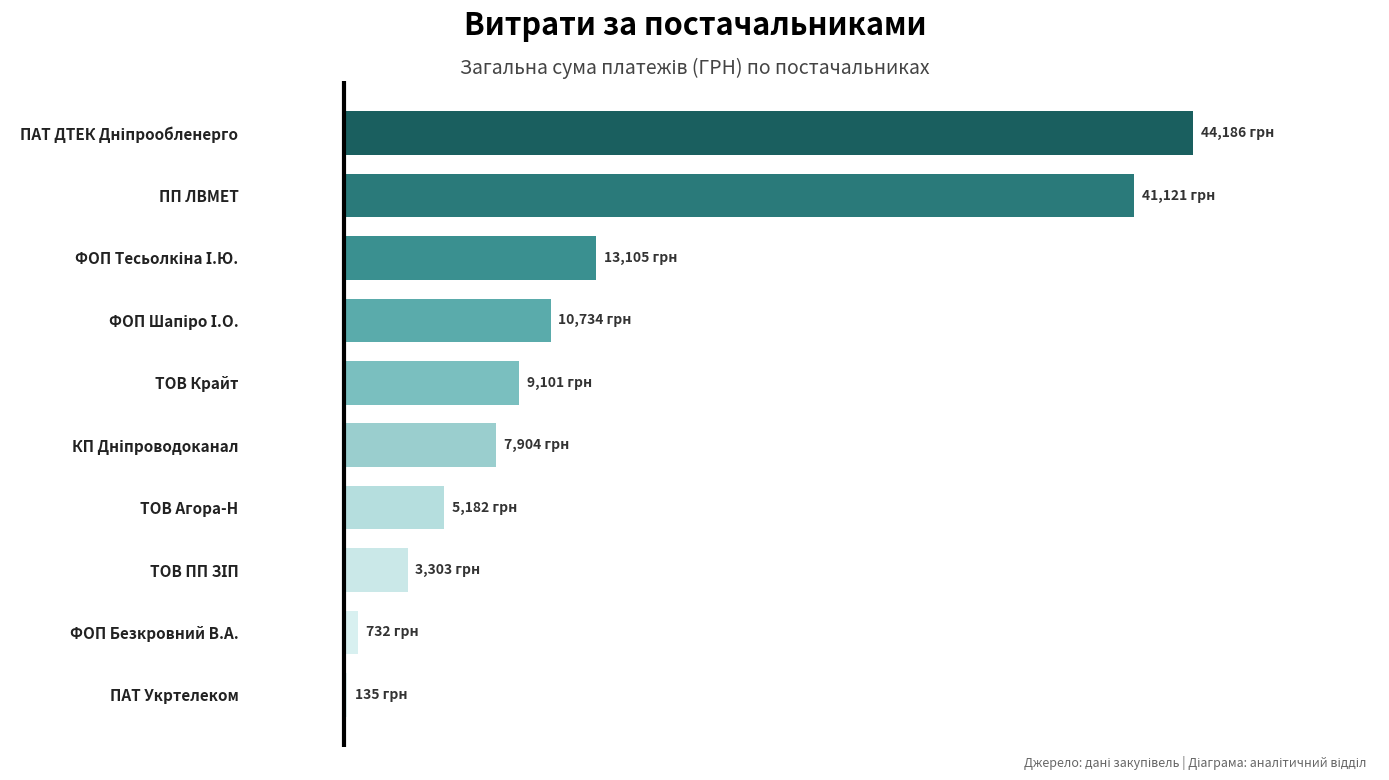

How many distinct data groups are displayed?

1